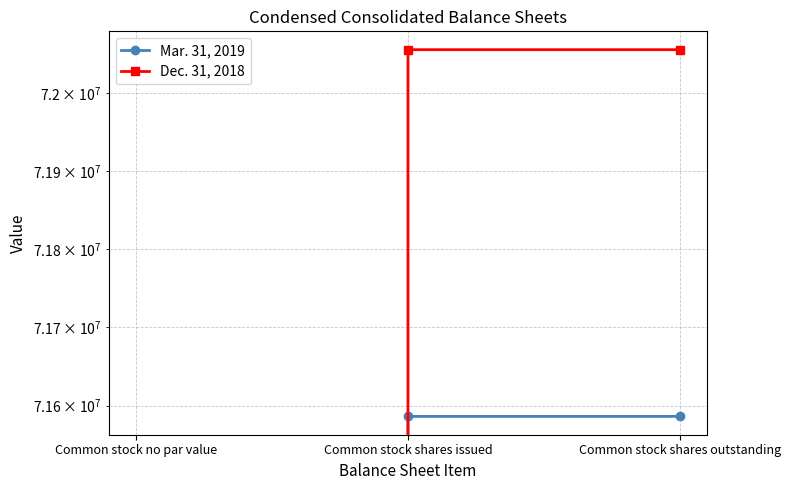

Count the number of categories in the chart.

3